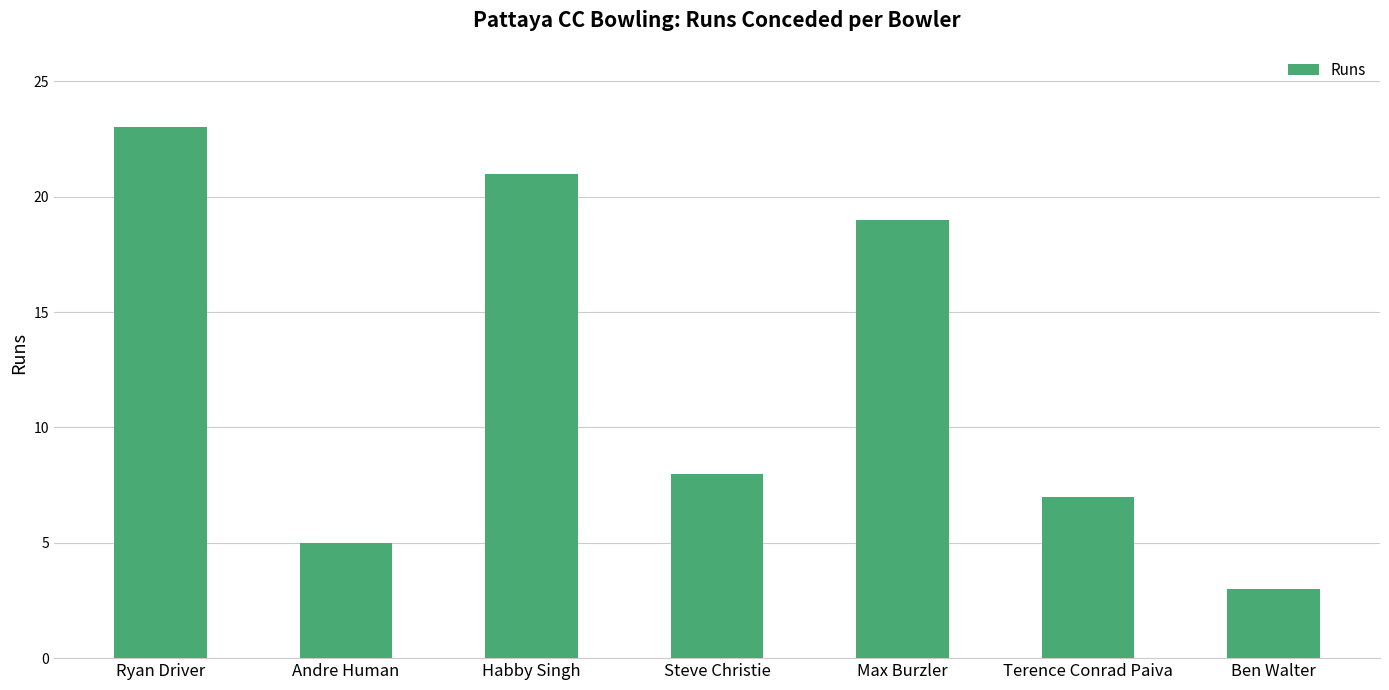

What is the label of the 4th bar from the right?

Steve Christie